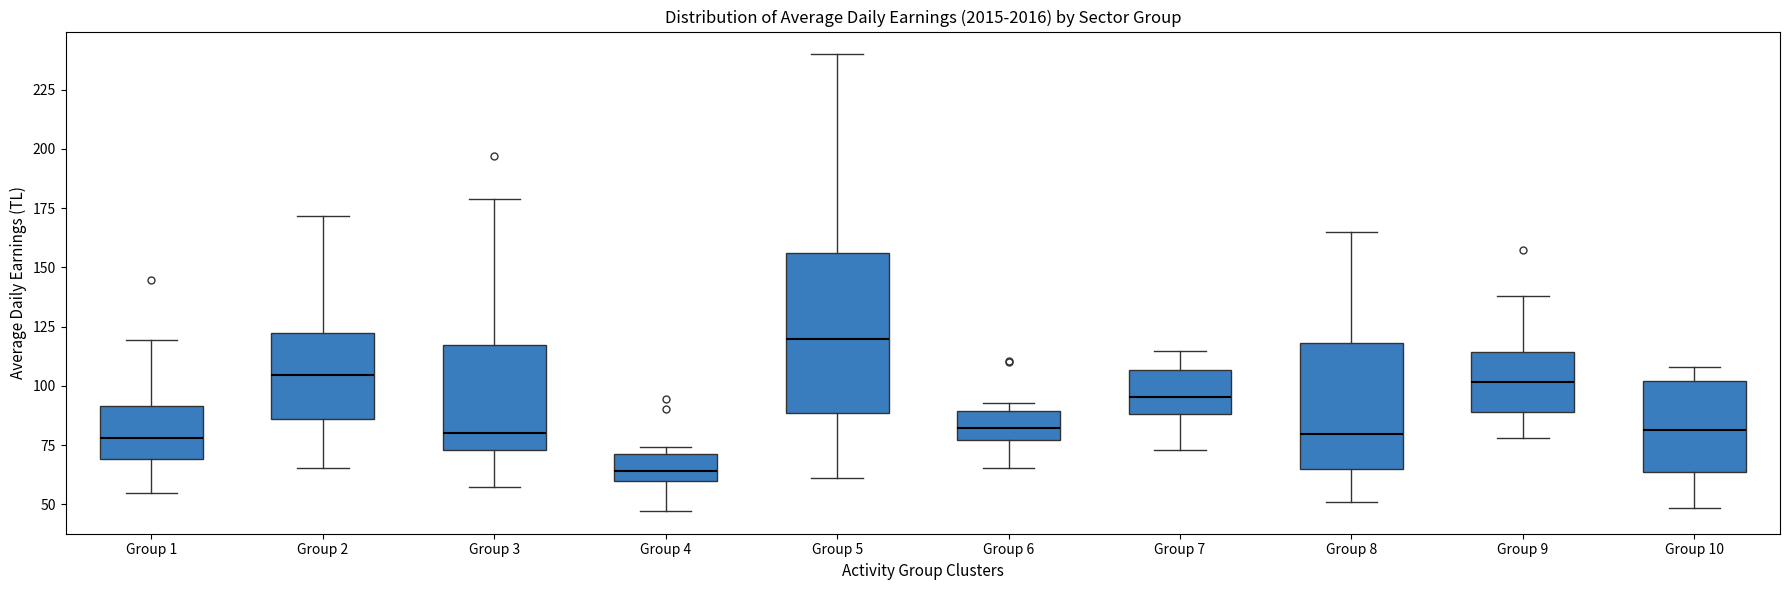

Reading left to right, transcribe this box plot: for each box, give where its median line is, the range the box spans, and where its two whiskers end, as read against the y-axis. The values are not printed on the chart, so give them approximately, as read against the axis.

Group 1: median 80, box 70 to 90, whiskers 55 to 120
Group 2: median 105, box 85 to 120, whiskers 65 to 170
Group 3: median 80, box 75 to 115, whiskers 55 to 180
Group 4: median 65, box 60 to 70, whiskers 45 to 75
Group 5: median 120, box 90 to 155, whiskers 60 to 240
Group 6: median 80, box 75 to 90, whiskers 65 to 95
Group 7: median 95, box 90 to 105, whiskers 75 to 115
Group 8: median 80, box 65 to 120, whiskers 50 to 165
Group 9: median 100, box 90 to 115, whiskers 80 to 140
Group 10: median 80, box 65 to 100, whiskers 50 to 110